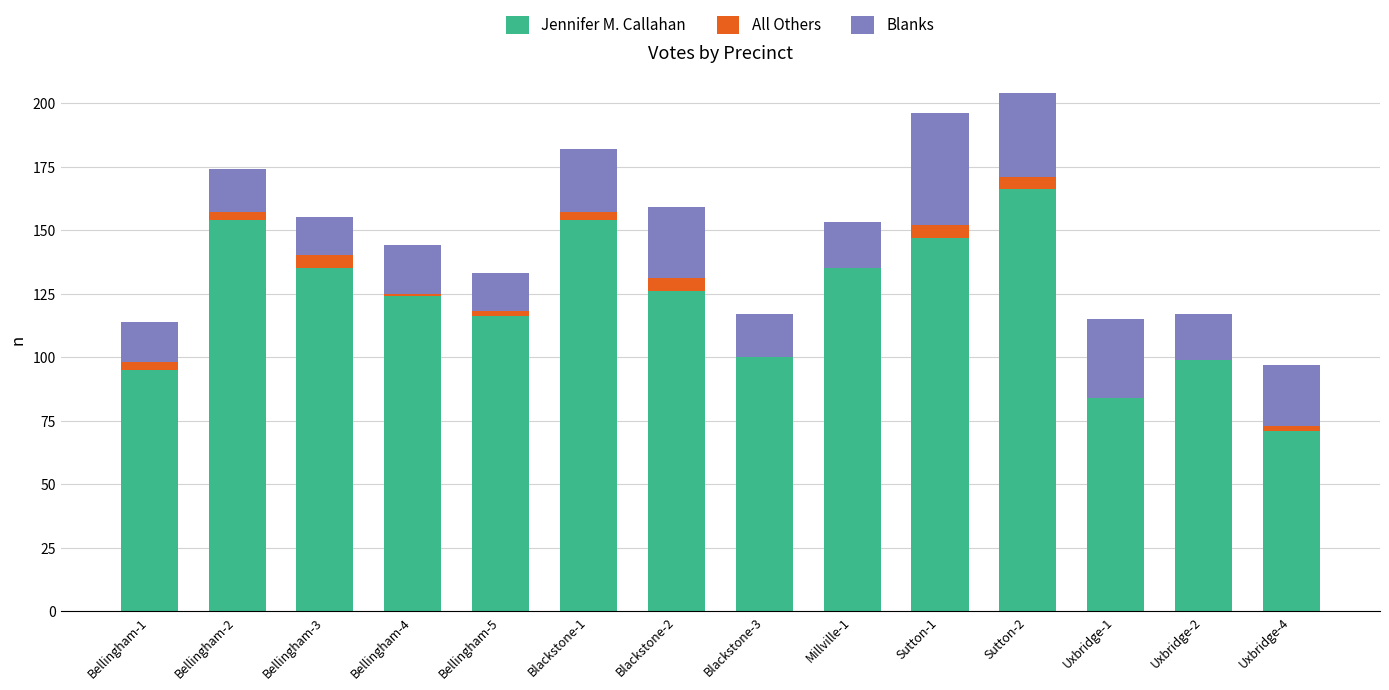

The Jennifer M. Callahan series shows 48 at Sutton-2. True or false?

False